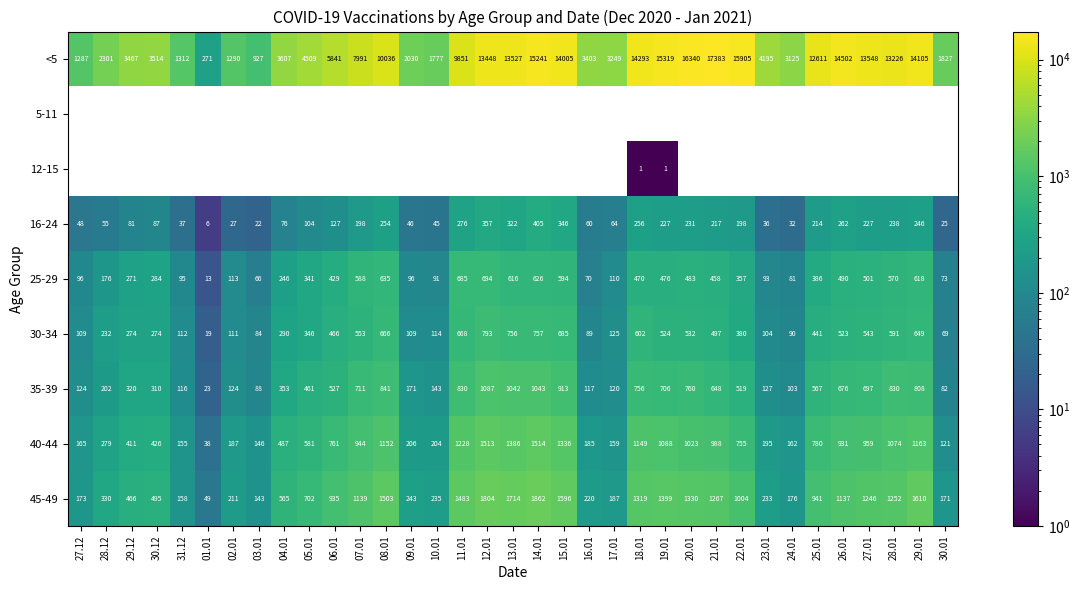

What is the sum of all 45-49 values?

29298